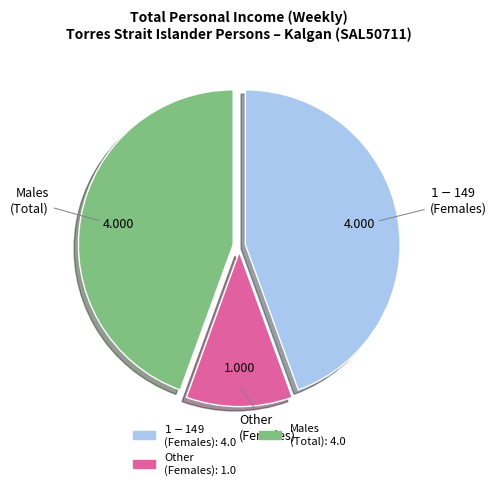

Is there a majority slice in this chart?

No